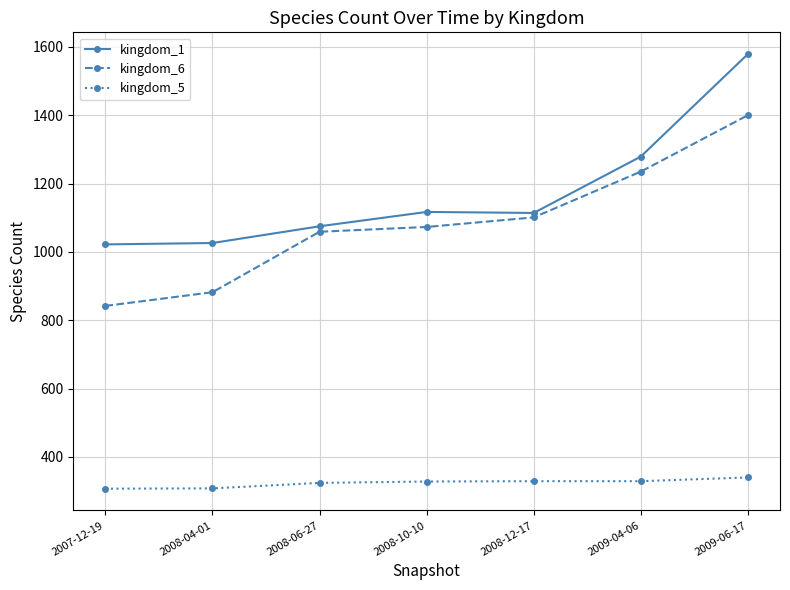

How many lines are shown in the chart?

3